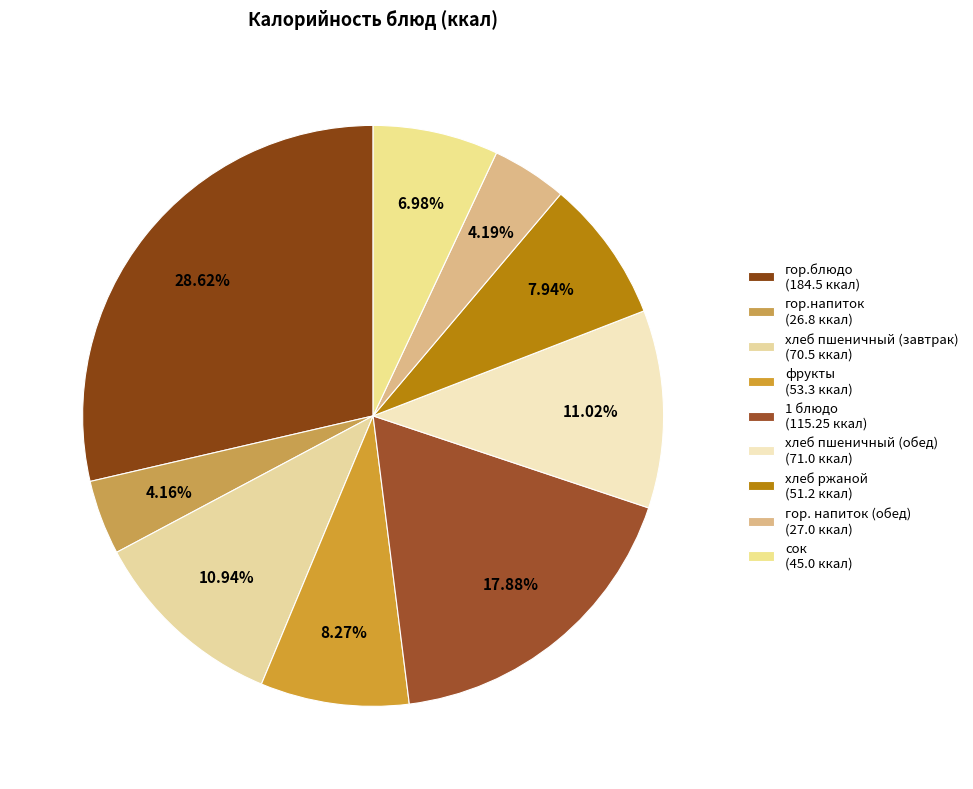

Which has a higher value, фрукты or гор. напиток (обед)?

фрукты